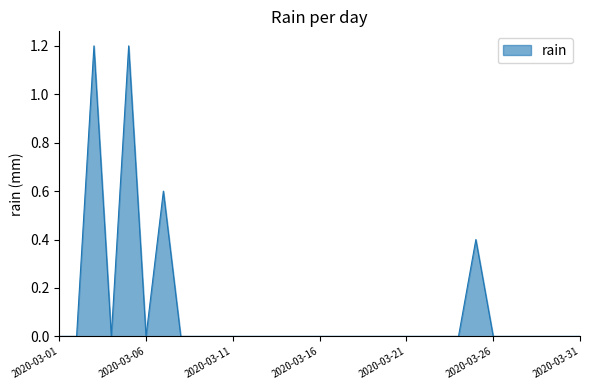

What is the greatest value displayed?

1.2